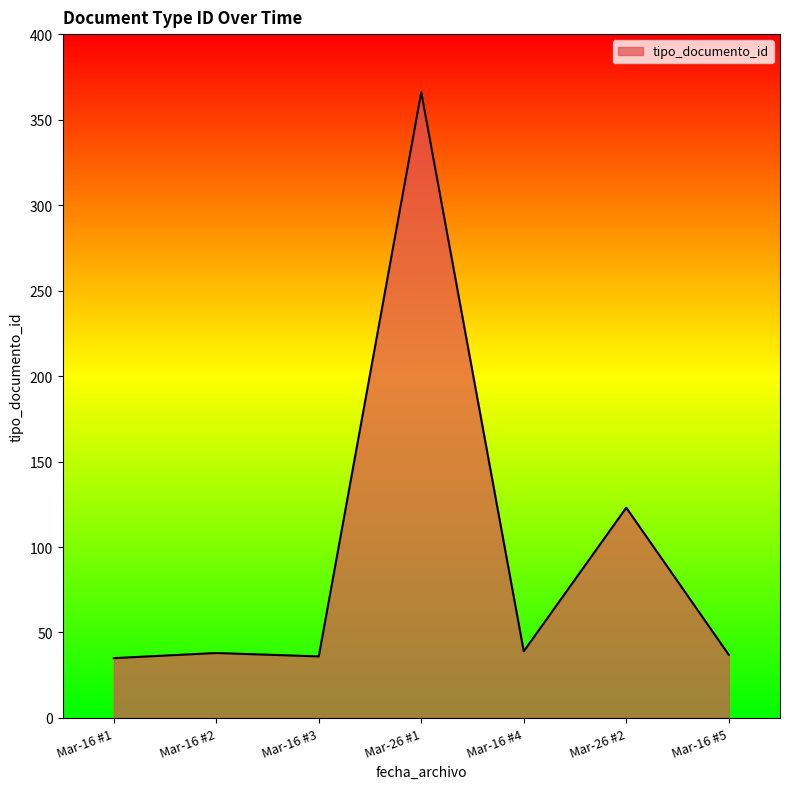

Which has a higher value, Mar-16 #4 or Mar-26 #2?

Mar-26 #2